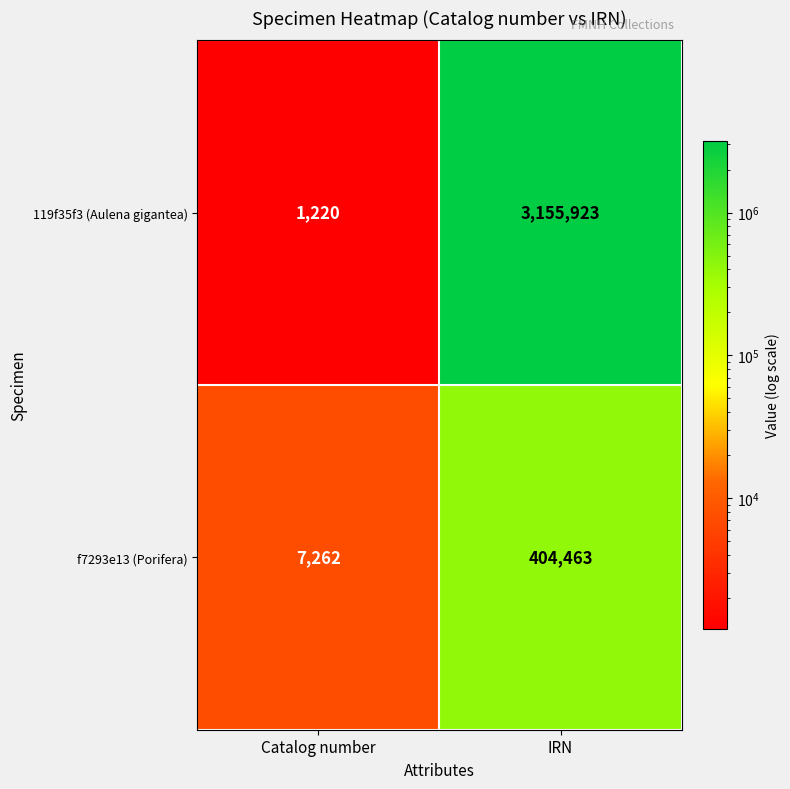

What is the spread (max minus min) of values at Catalog number?

6042